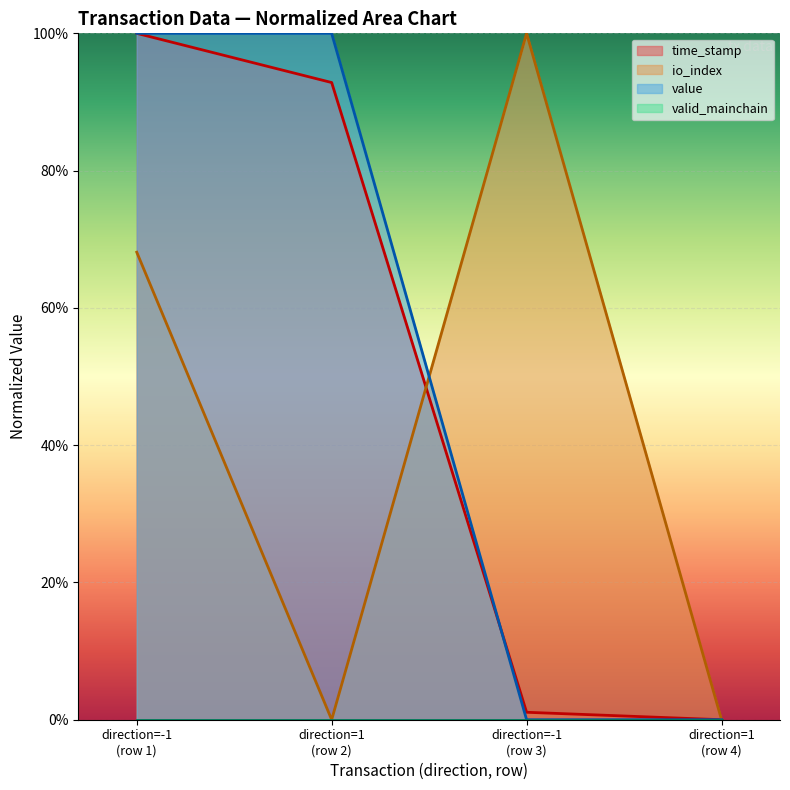

The value series shows -58.5 at direction=-1 (row 3). True or false?

False